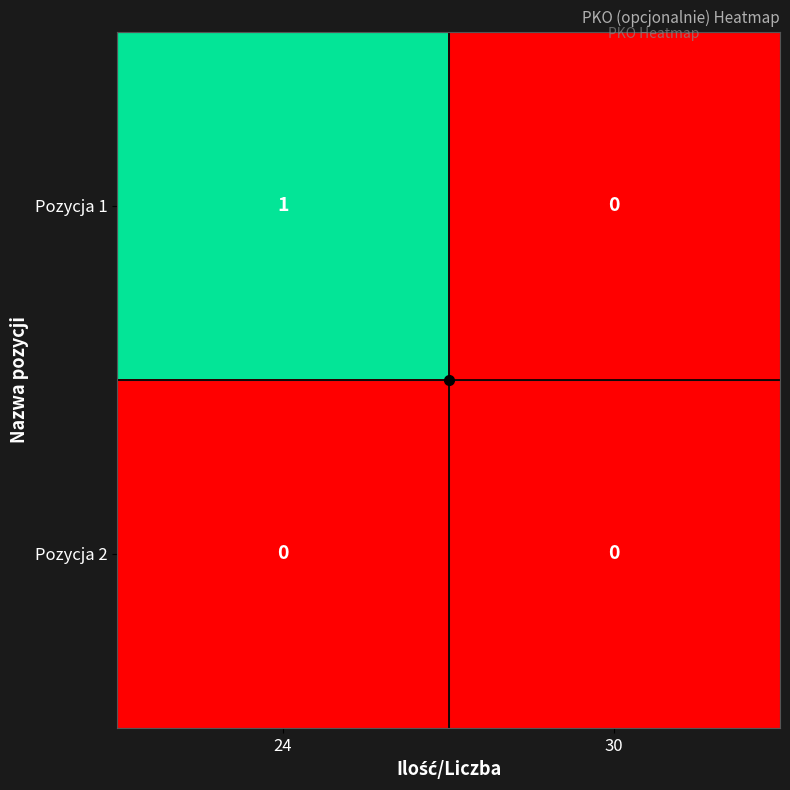

The Pozycja 1 series shows 1 at 24. True or false?

True